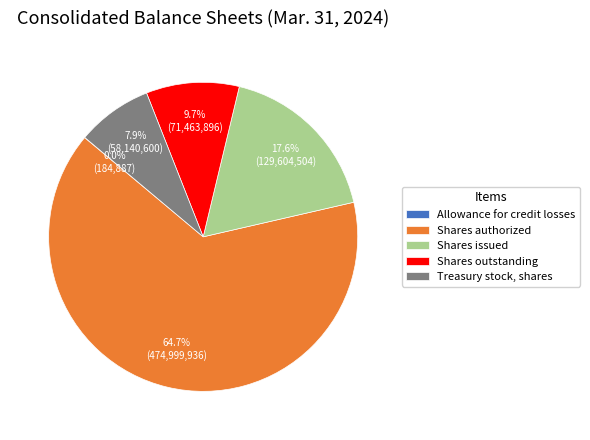

What is the largest slice in the pie chart?

Shares authorized